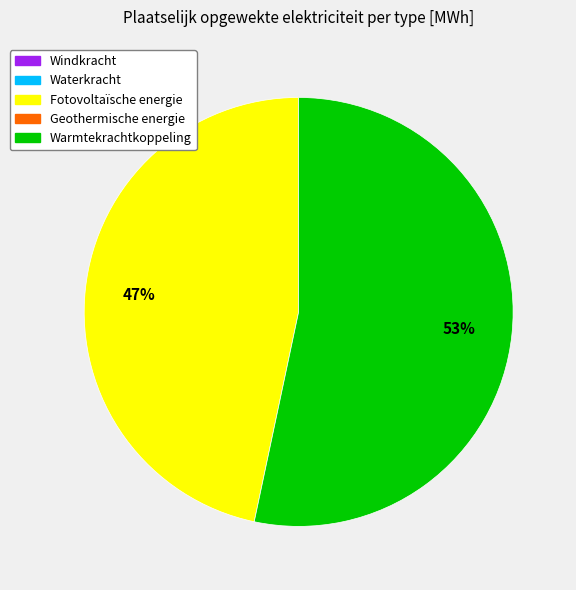

Does any single category account for the majority?

Yes